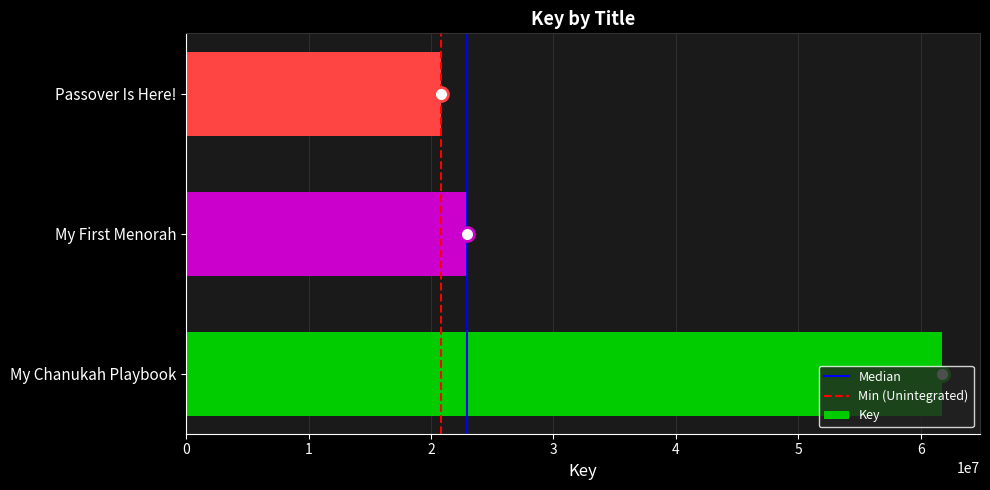

List the labels in order of value, largest first.

My Chanukah Playbook, My First Menorah, Passover Is Here!